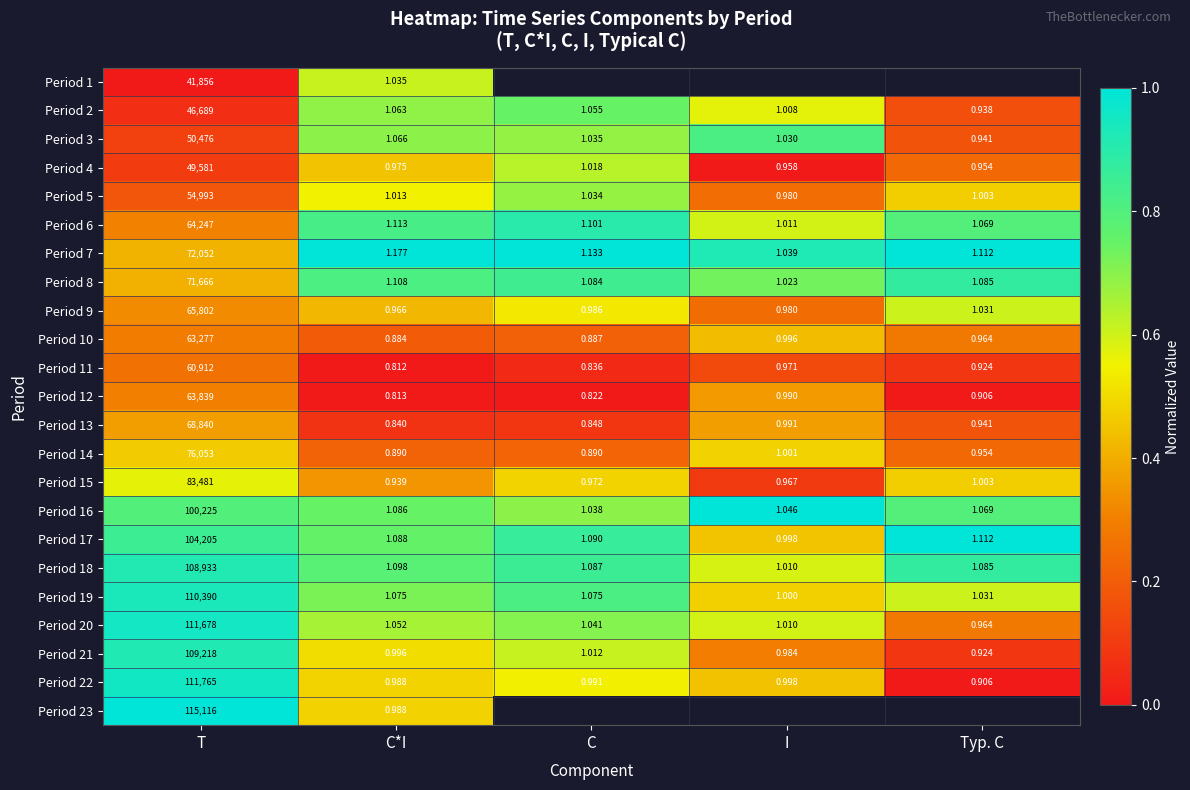

What is the total value across all series at T?

1805294.0